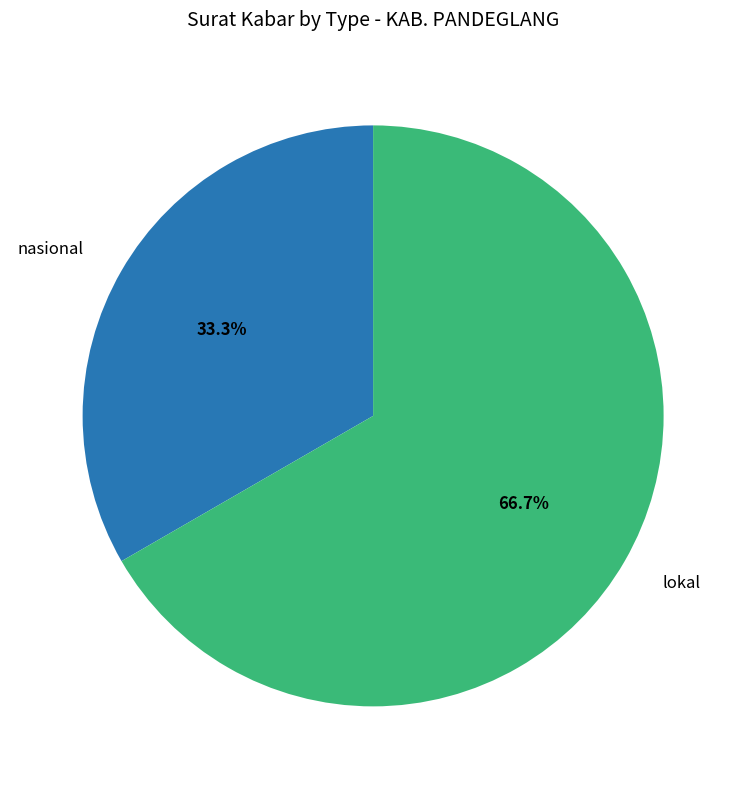

How many slices are in this pie chart?

2